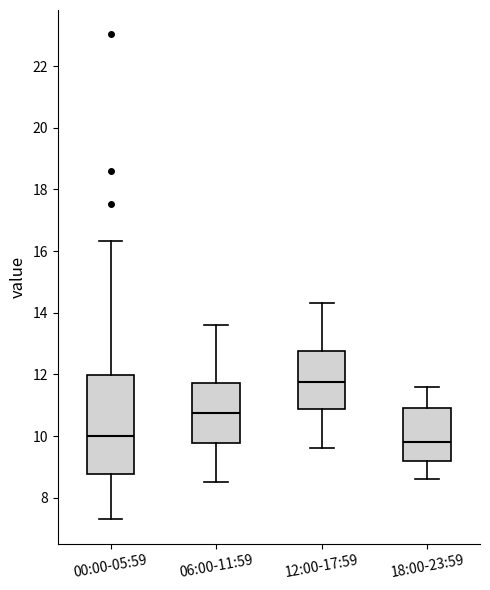

Where is the lower edge of the box for 00:00-05:59 on the y-axis? The values are not printed on the chart, so give them approximately, as read against the axis.

8.8